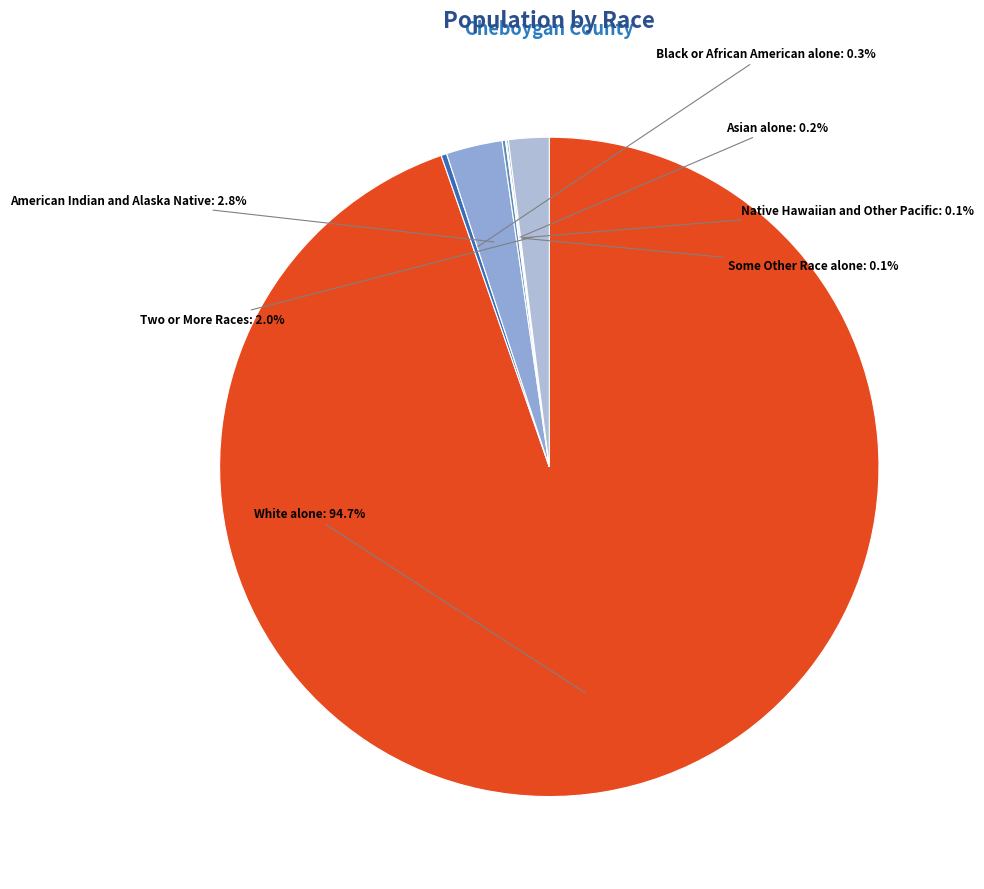

To the nearest percent, what percentage of the pie is Two or More Races?

2%